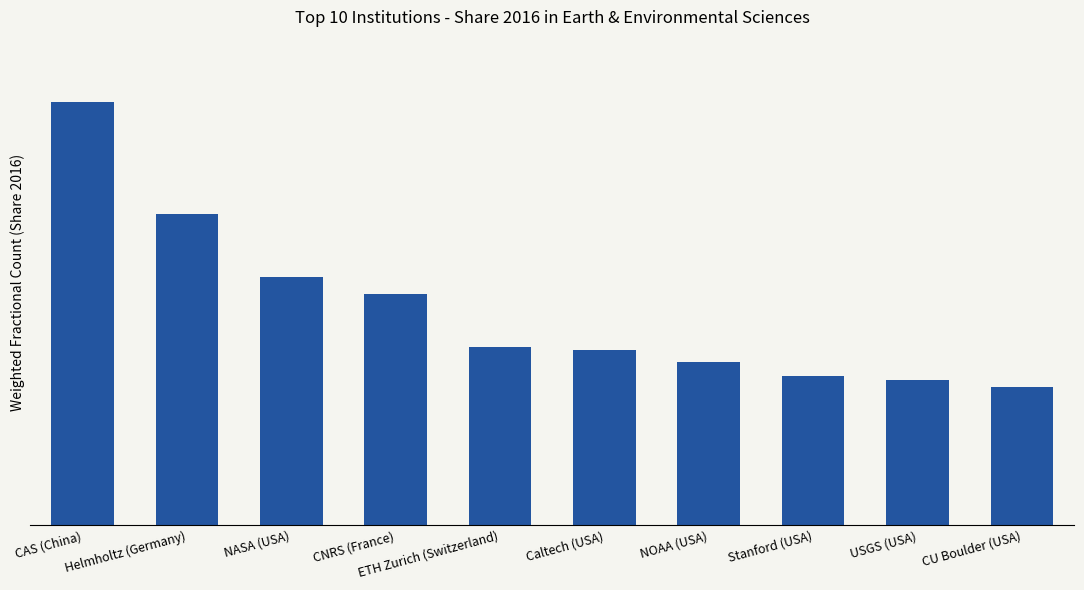

Are the bars grouped side by side (vs. stacked)?

No